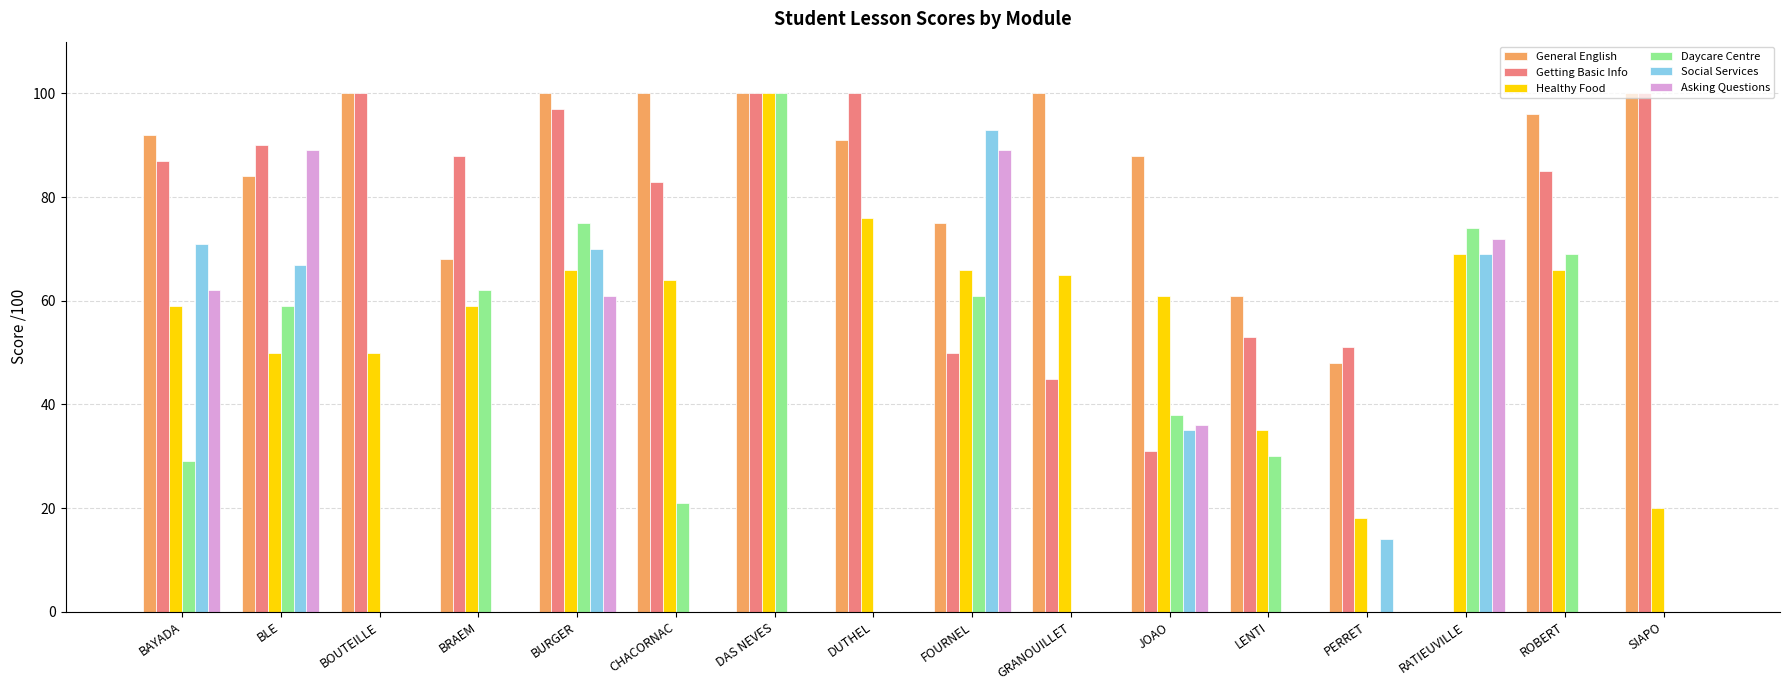

What is the greatest value displayed?

100